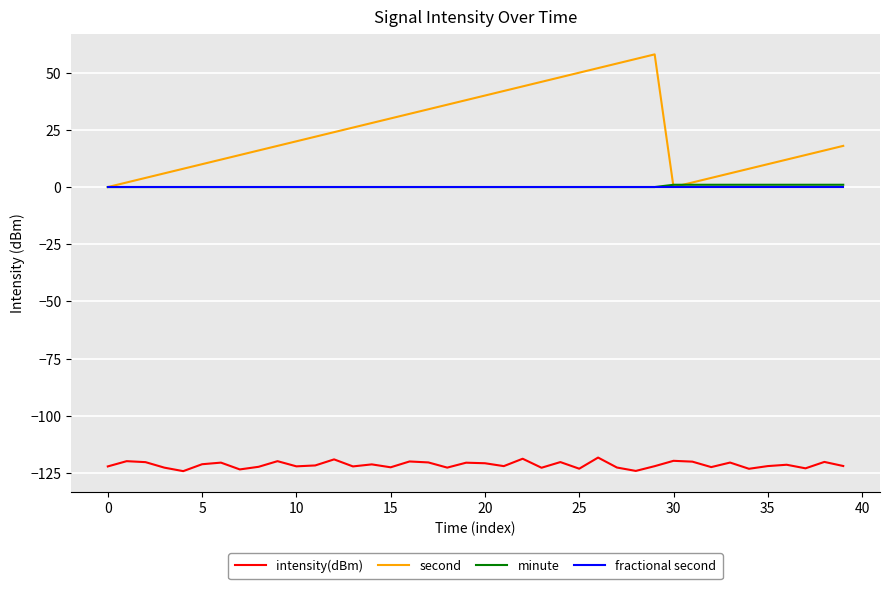

Which series has the largest range (max minus min)?

second